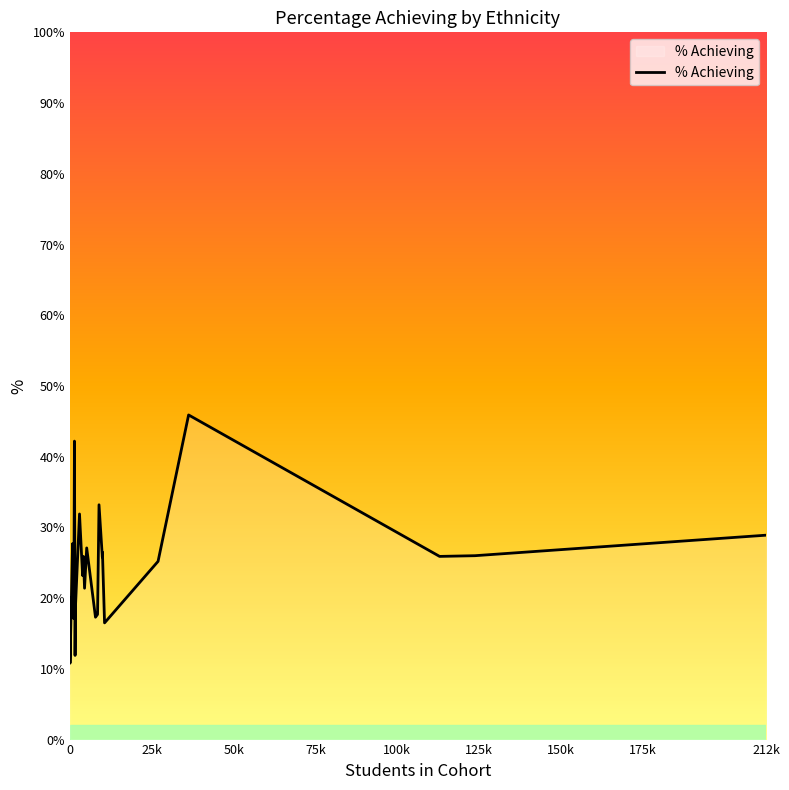

Does the chart have visible grid lines?

No